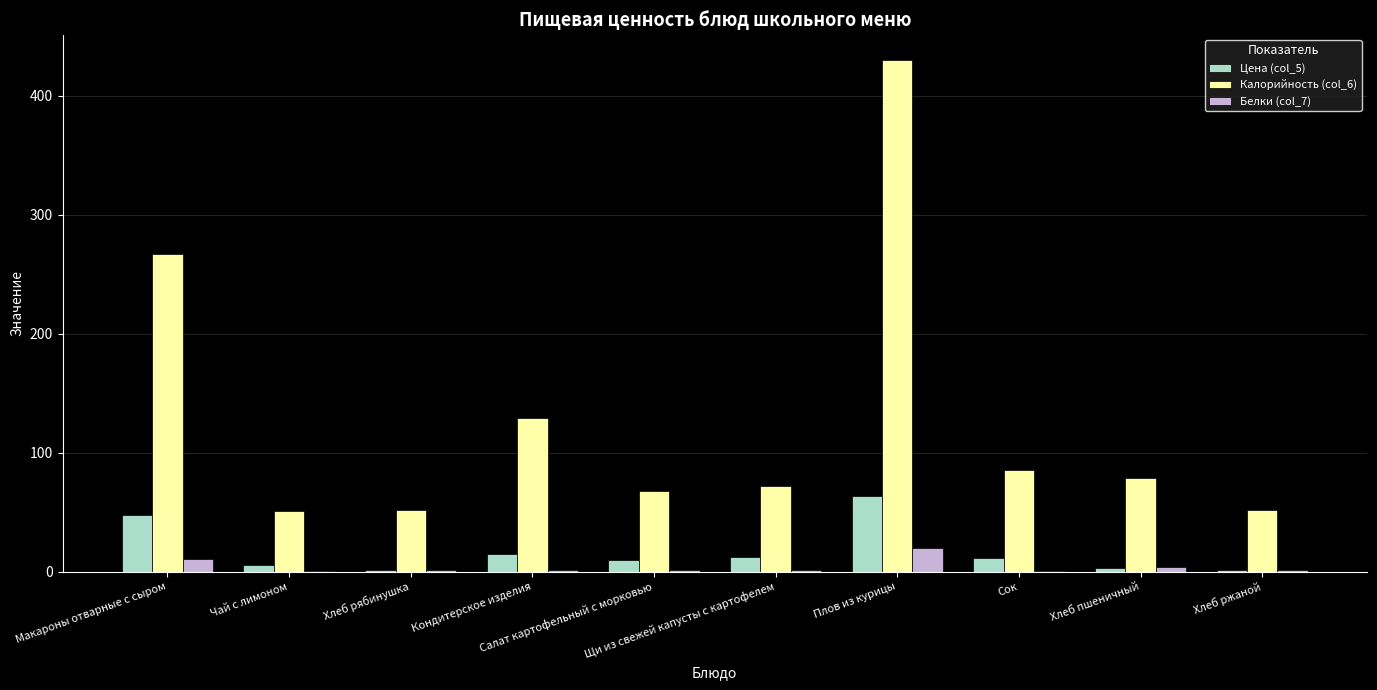

What is the sum of all Калорийность (col_6) values?

1285.0